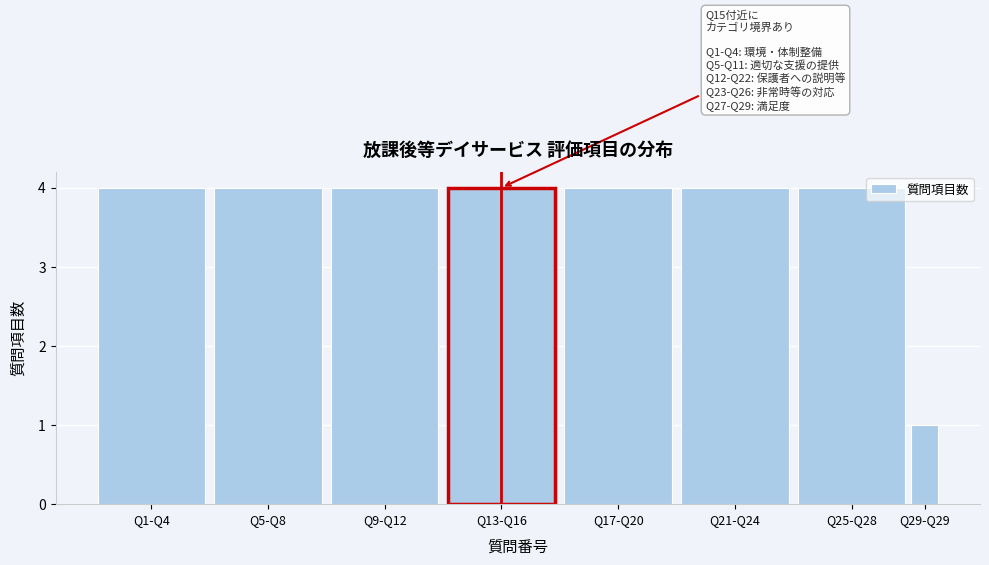

Reading right to left, what are all the values shown in this chart?

Q29-Q29=1	Q25-Q28=4	Q21-Q24=4	Q17-Q20=4	Q13-Q16=4	Q9-Q12=4	Q5-Q8=4	Q1-Q4=4